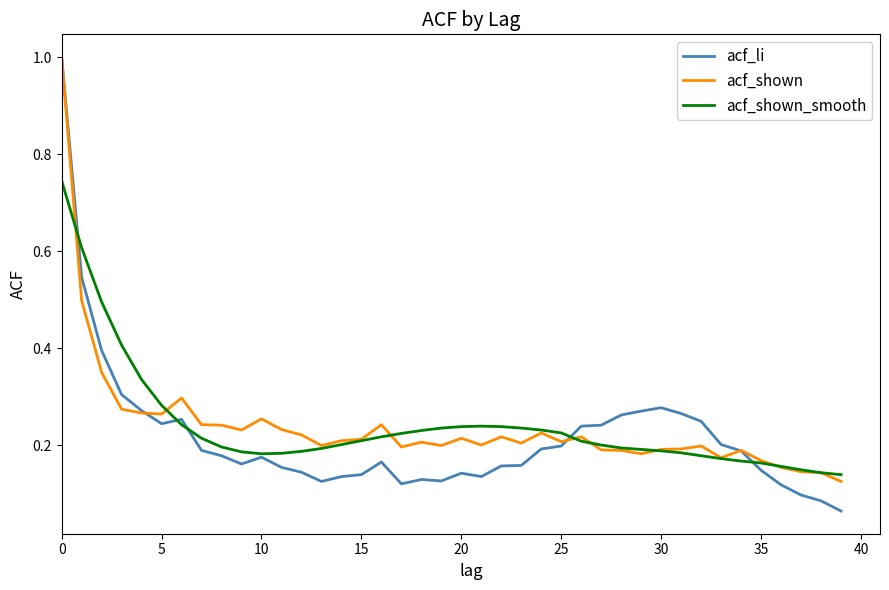

After their last crossing, which series has the higher values: acf_li or acf_shown?

acf_shown